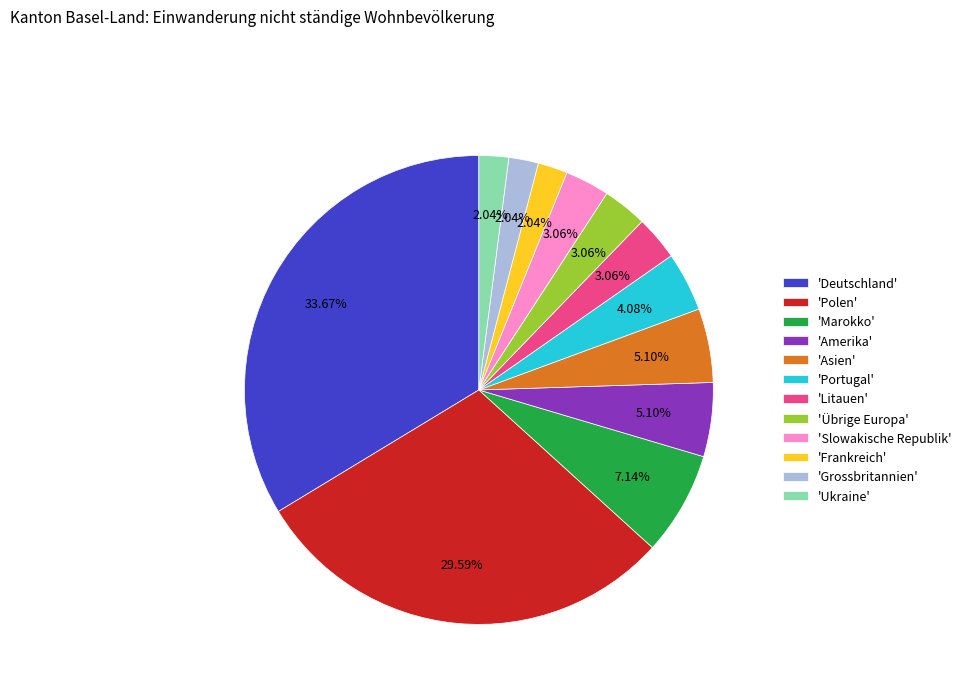

Between 'Marokko' and 'Portugal', which is larger?

'Marokko'